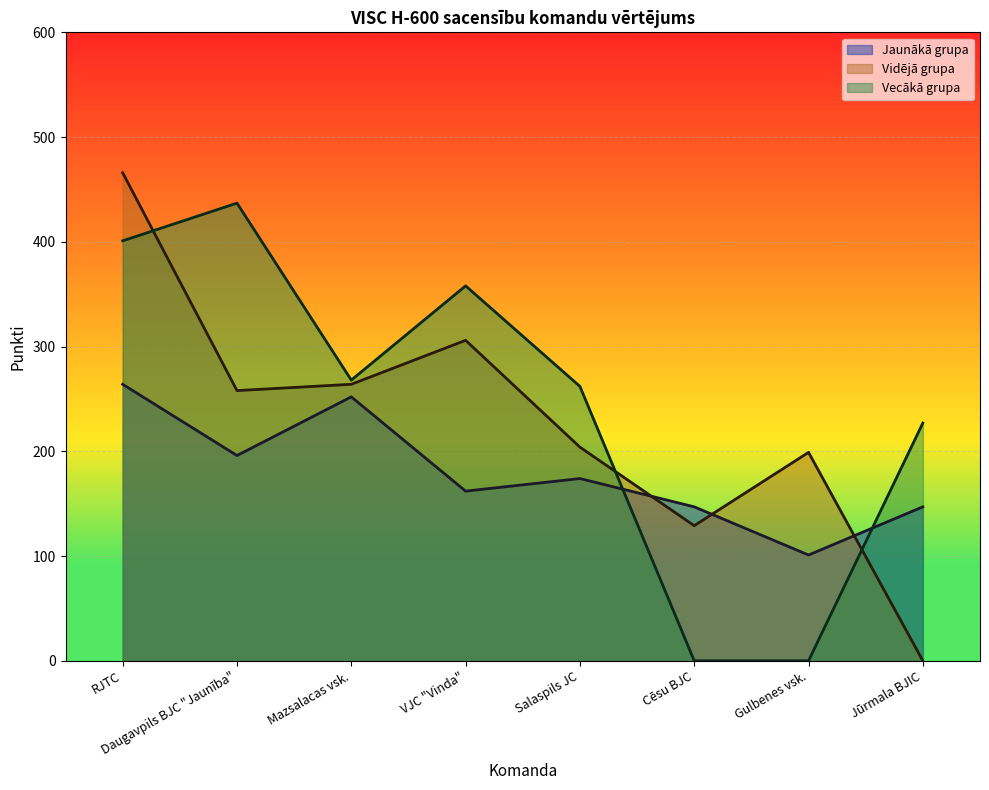

The value of Jaunākā grupa at RJTC is 376. True or false?

False